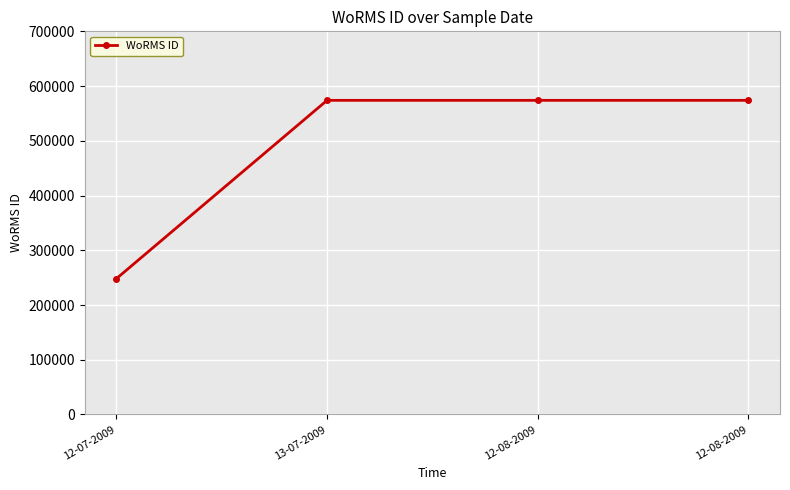

Which has a higher value, 12-08-2009 or 12-07-2009?

12-08-2009